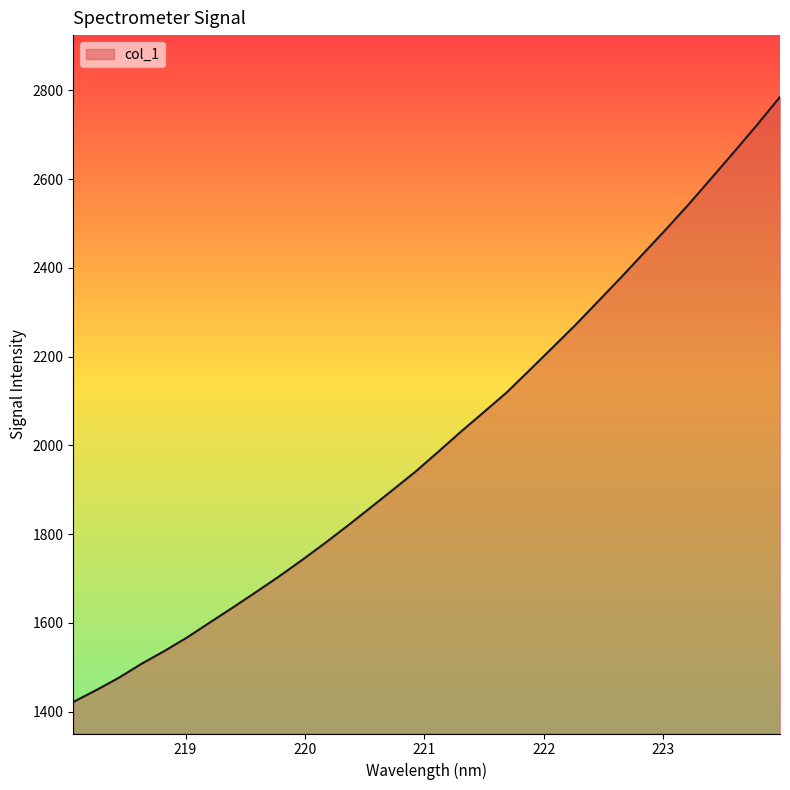

What is the sum of all values?

64410.4